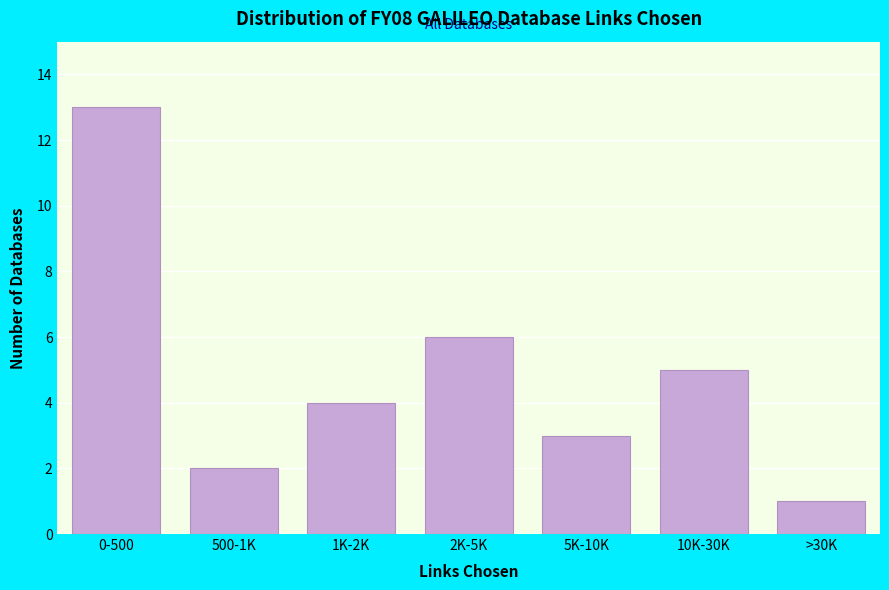

Reading left to right, what are all the values shown in this chart?

0-500=13	500-1K=2	1K-2K=4	2K-5K=6	5K-10K=3	10K-30K=5	>30K=1